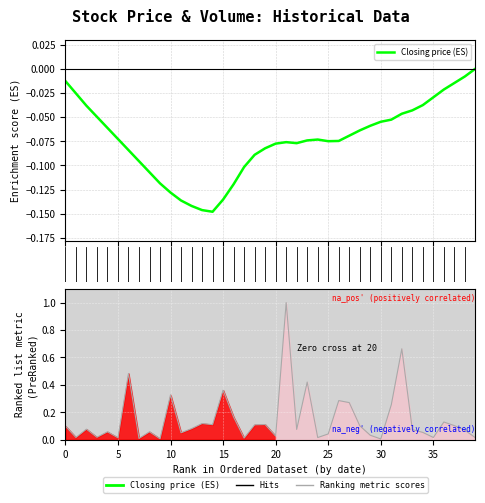

Between 9 and 17, which series saw the biggest shift?

Closing price (ES)